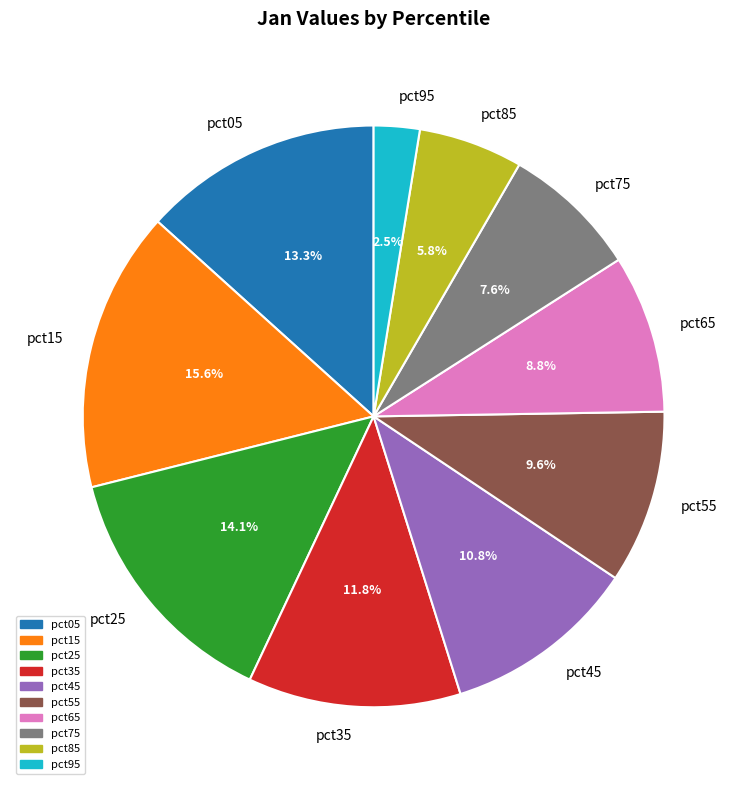

Between pct75 and pct85, which is larger?

pct75